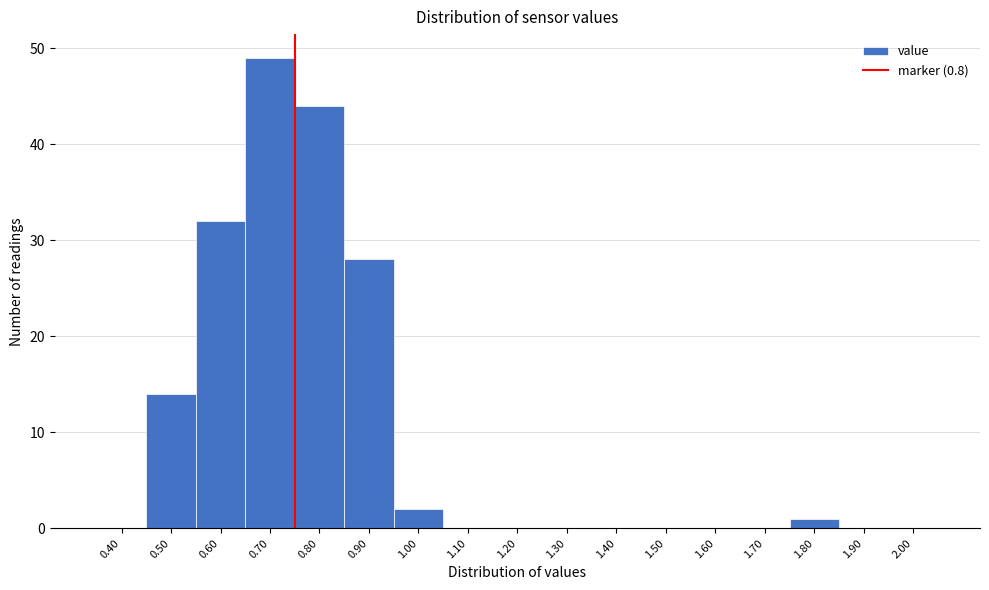

Reading left to right, extract all data points from this chart.

0.40=0	0.50=14	0.60=32	0.70=49	0.80=44	0.90=28	1.00=2	1.10=0	1.20=0	1.30=0	1.40=0	1.50=0	1.60=0	1.70=0	1.80=1	1.90=0	2.00=0